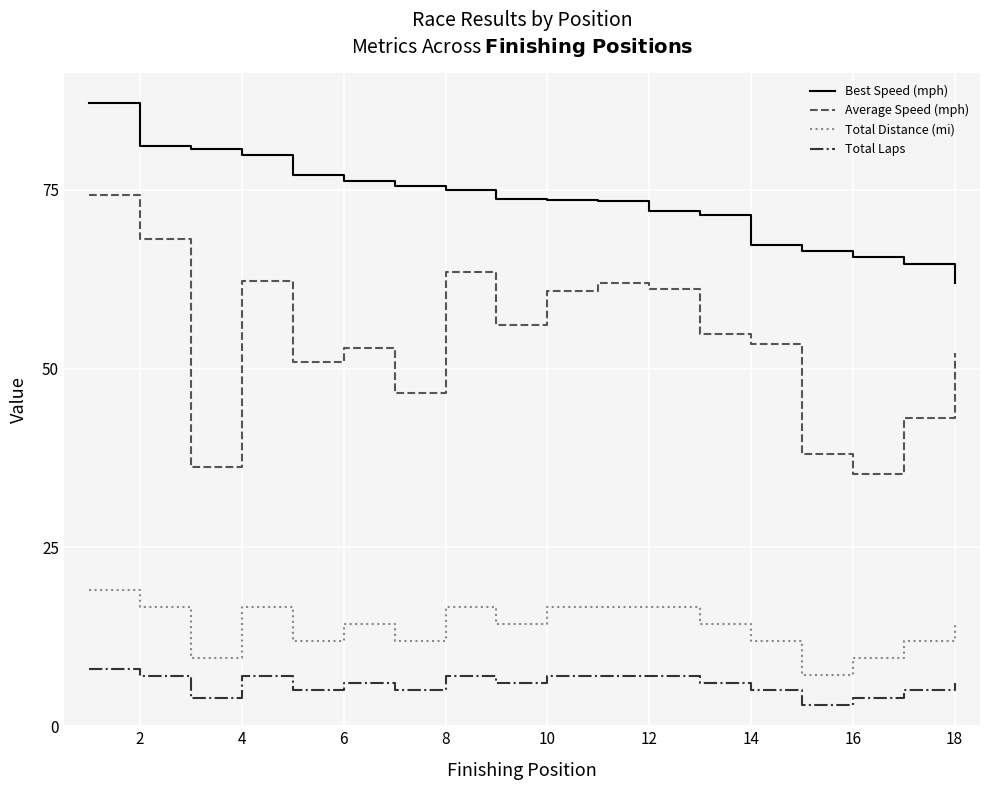

Rank the series by their maximum value, from lowest to highest.

Total Laps, Total Distance (mi), Average Speed (mph), Best Speed (mph)